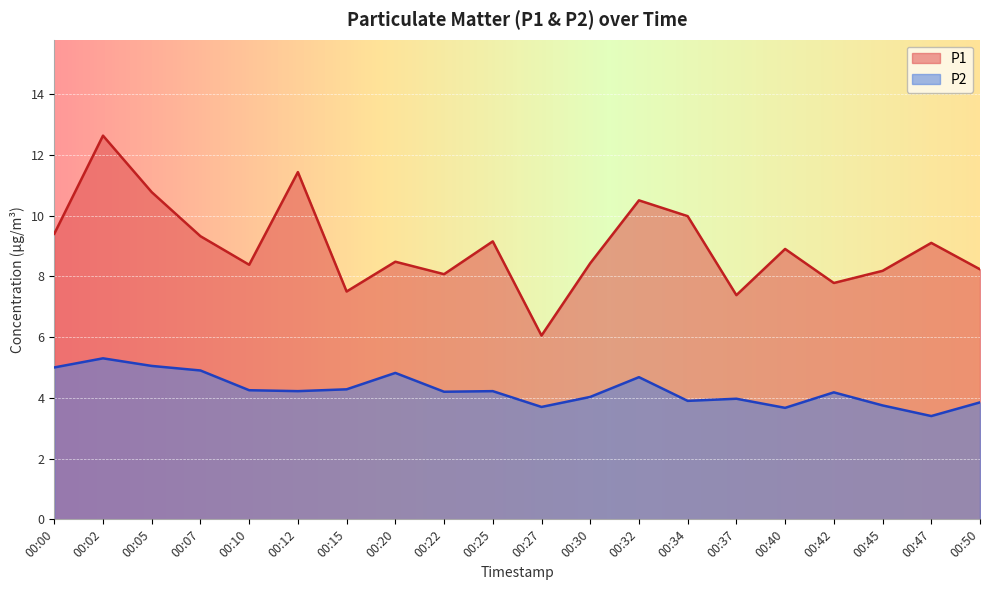

At how many categories does at least one series exceed 3?

20